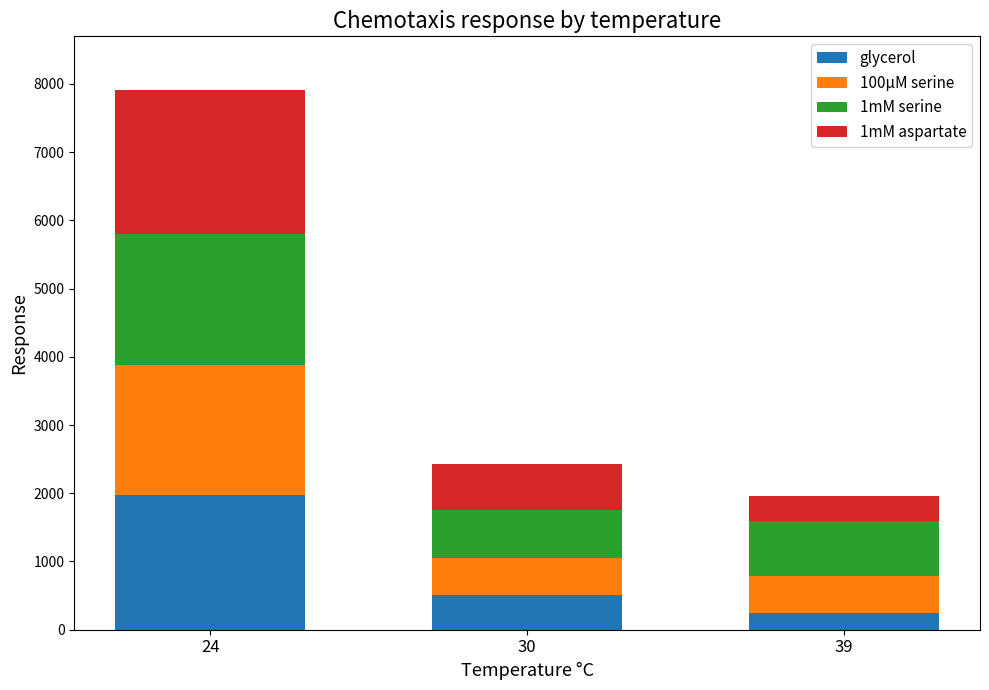

Reading right to left, what are the values for glycerol?

39=247.7	30=507.8	24=1970.0